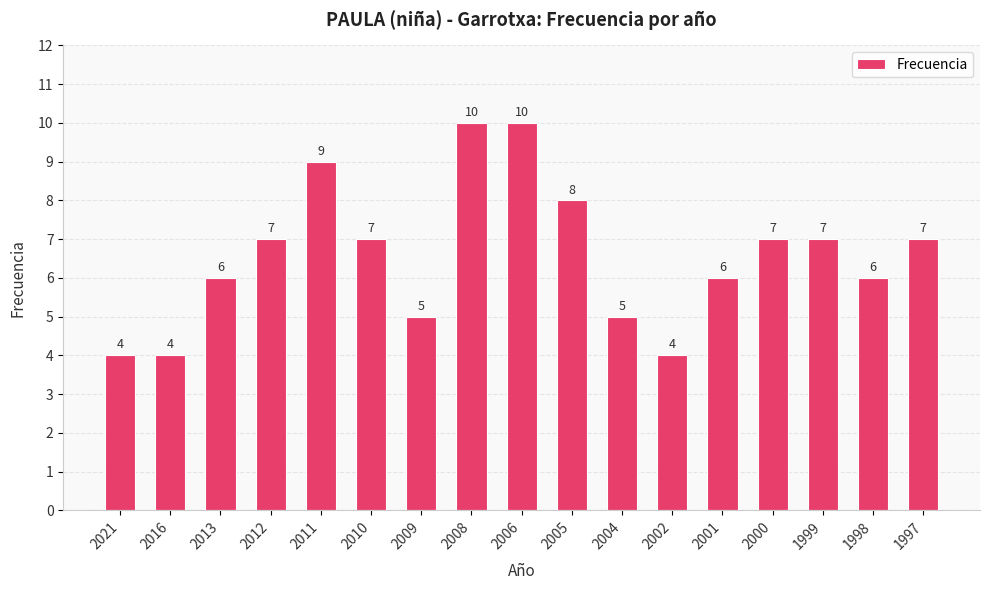

What is the difference between the maximum and minimum values?

6